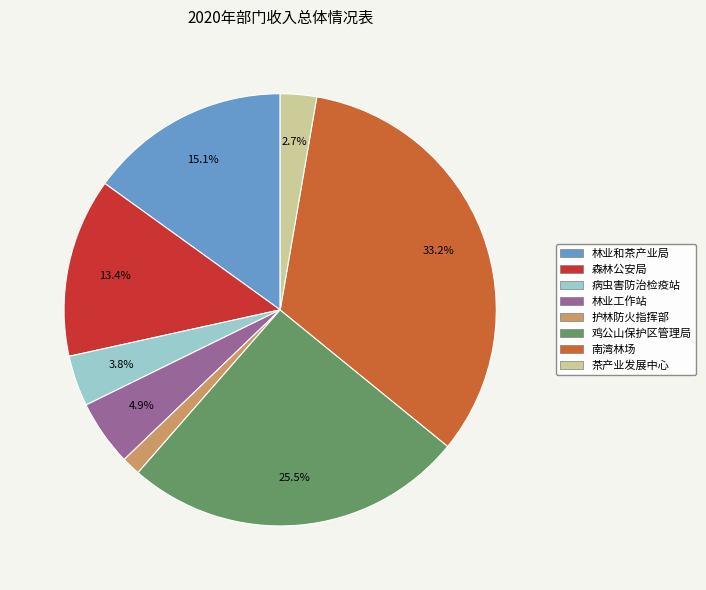

Is there a majority slice in this chart?

No